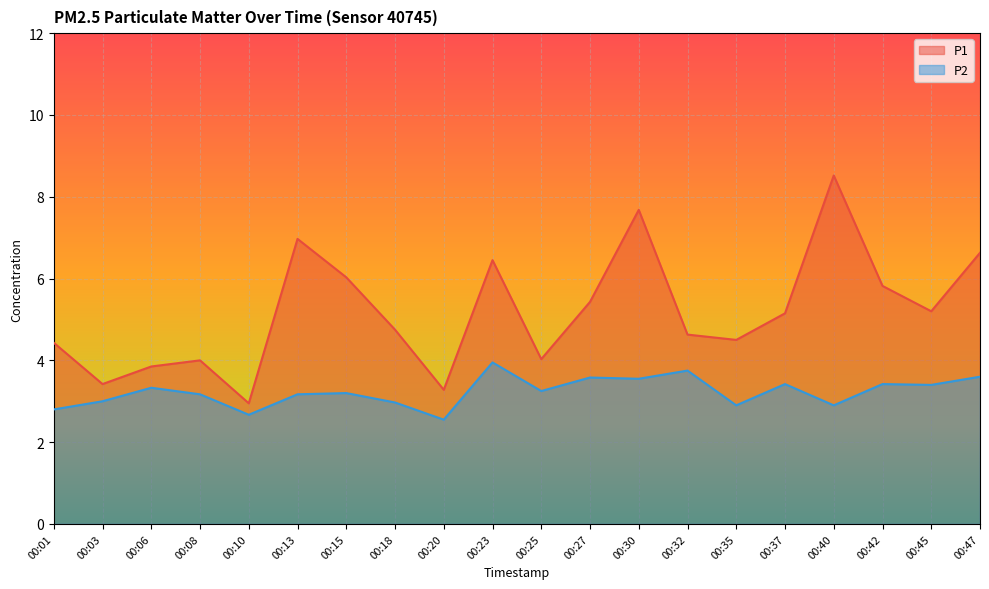

Which series changed the most between 00:06 and 00:20?

P2